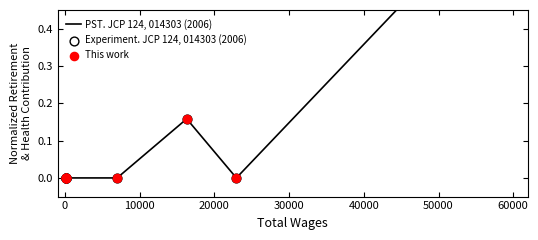

Is the value of Experiment. JCP 124, 014303 (2006) at 0 greater than the value of This work at 30000?

No